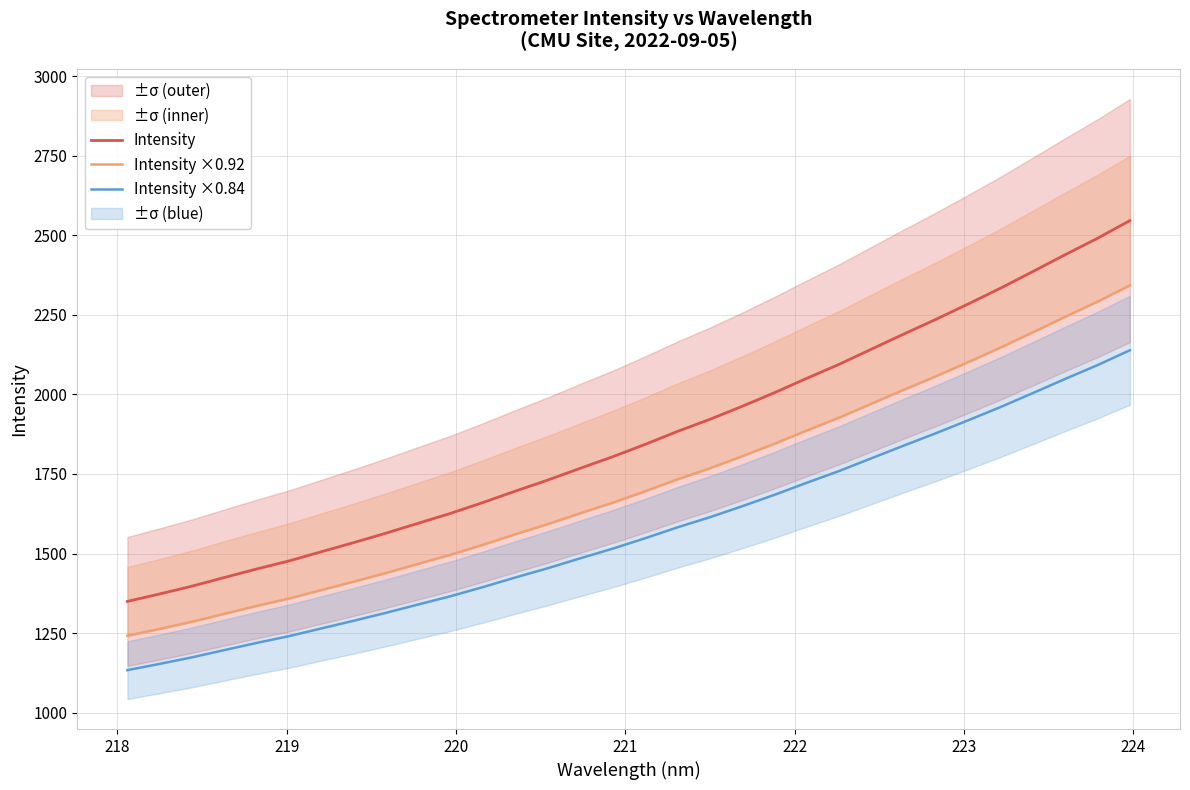

True or false: Intensity and Intensity ×0.92 cross at least once.

False